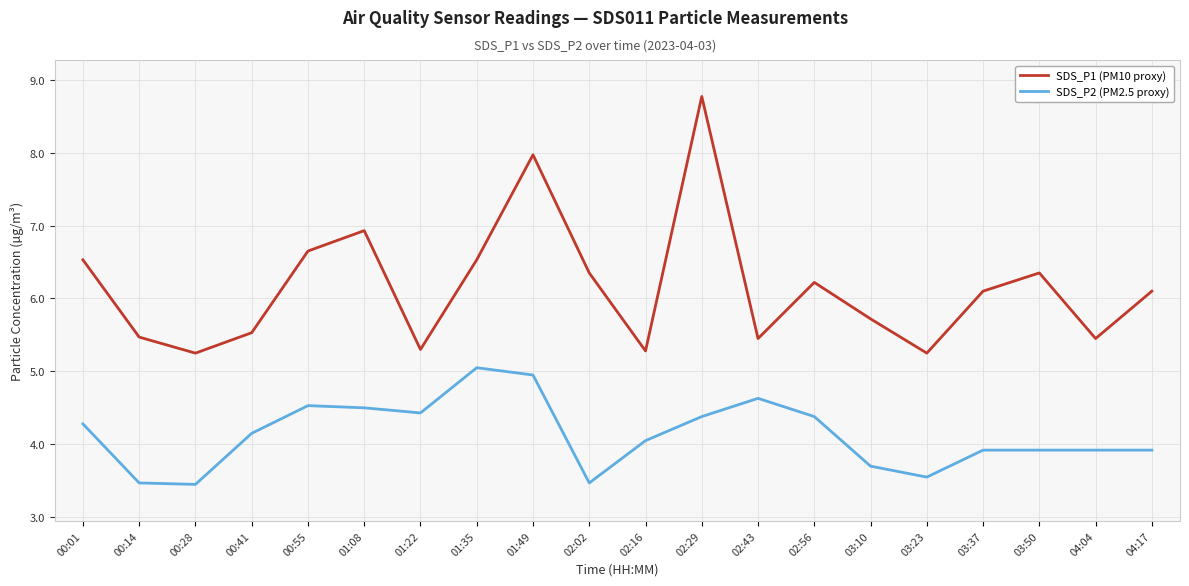

Which series has the widest spread of values?

SDS_P1 (PM10 proxy)